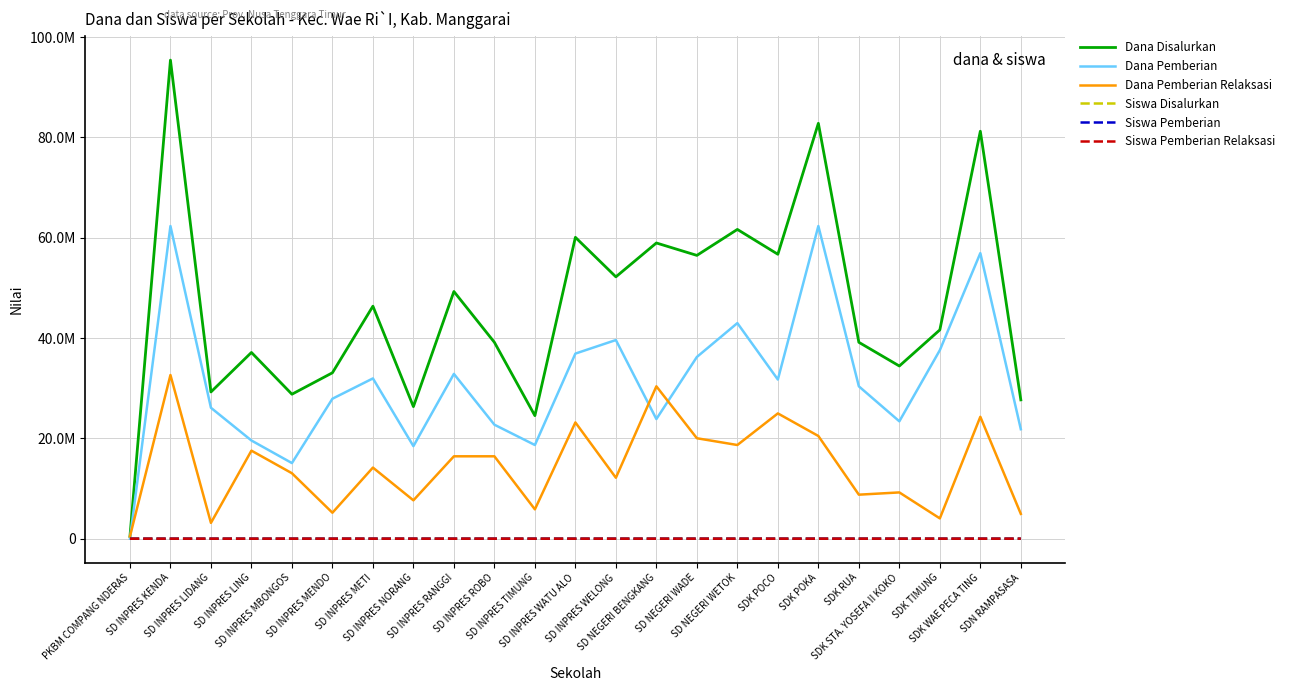

The value of Dana Pemberian at SDK WAE PECA TING is 56925000. True or false?

True